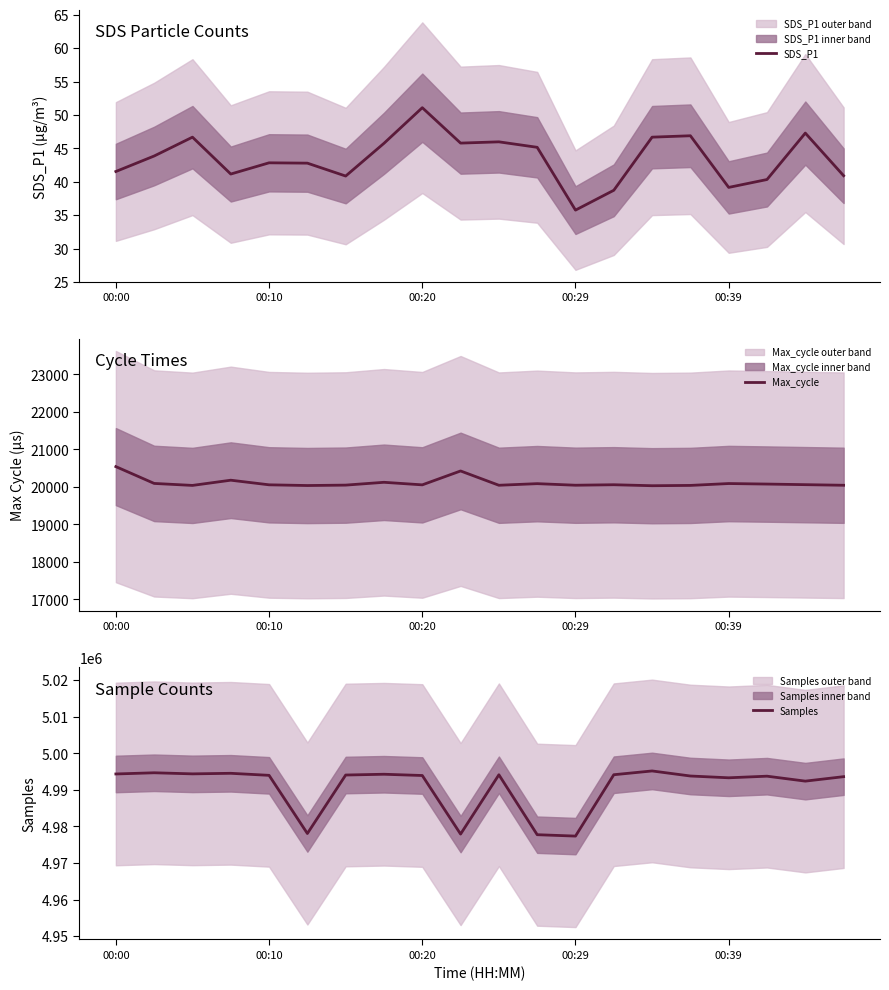

How many values in the Samples series are below 4993955?

10